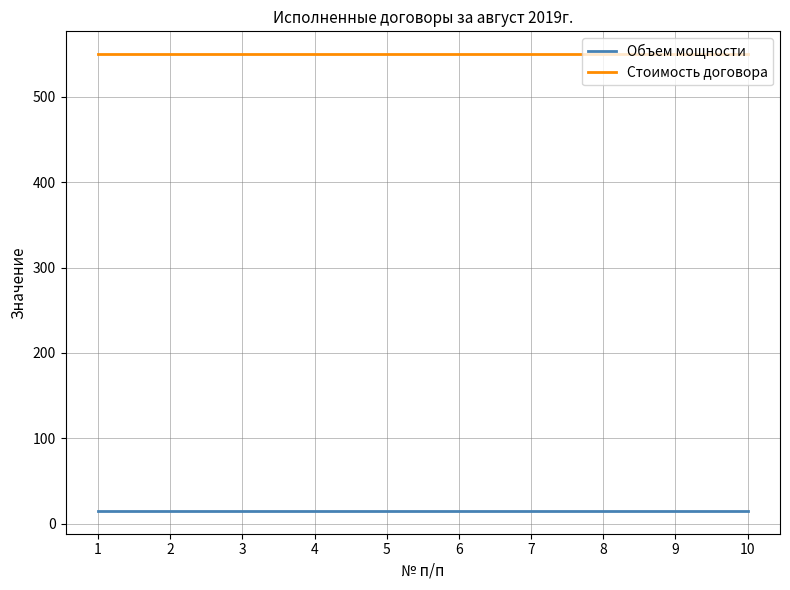

The Стоимость договора series shows 550 at 6. True or false?

True